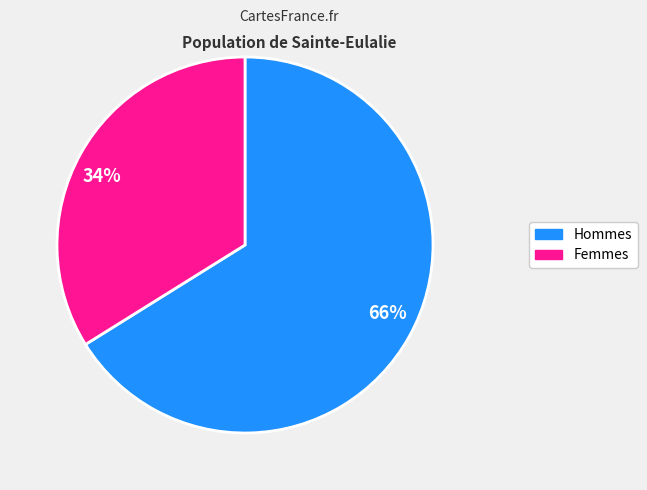

To the nearest percent, what is the average slice percentage?

50%